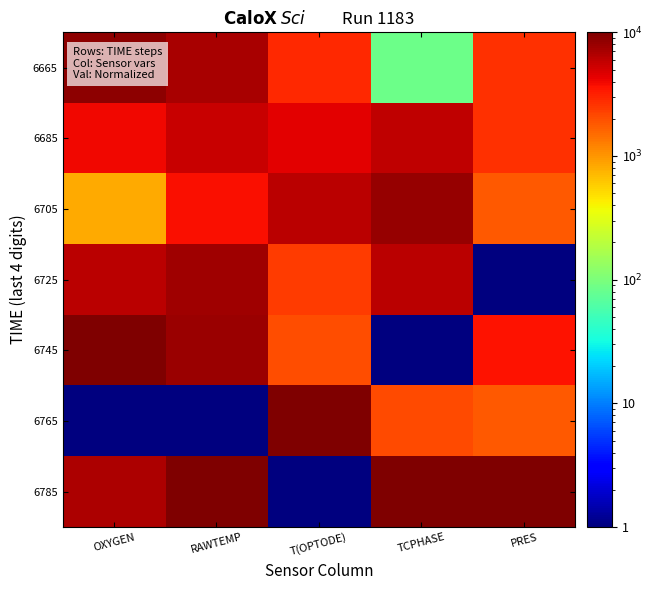

Reading left to right, extract all data points from this chart.

6665: OXYGEN=8933.7	RAWTEMP=7124.7	T(OPTODE)=2871.4	TCPHASE=84.3	PRES=2728.0
6685: OXYGEN=3998.2	RAWTEMP=5496.0	T(OPTODE)=4495.8	TCPHASE=5917.1	PRES=2728.0
6705: OXYGEN=833.2	RAWTEMP=3725.2	T(OPTODE)=6262.2	TCPHASE=8166.9	PRES=1819.0
6725: OXYGEN=6156.8	RAWTEMP=7581.7	T(OPTODE)=2414.0	TCPHASE=6250.4	PRES=1.0
6745: OXYGEN=10000.0	RAWTEMP=8010.1	T(OPTODE)=1988.2	TCPHASE=1.0	PRES=3637.0
6765: OXYGEN=1.0	RAWTEMP=1.0	T(OPTODE)=10000.0	TCPHASE=2084.1	PRES=1819.0
6785: OXYGEN=6835.1	RAWTEMP=10000.0	T(OPTODE)=1.0	TCPHASE=10000.0	PRES=10000.0